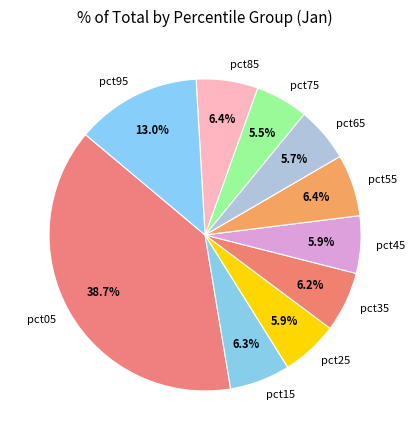

To the nearest percent, what is the difference between the pct95 and pct55 slice percentages?

7%